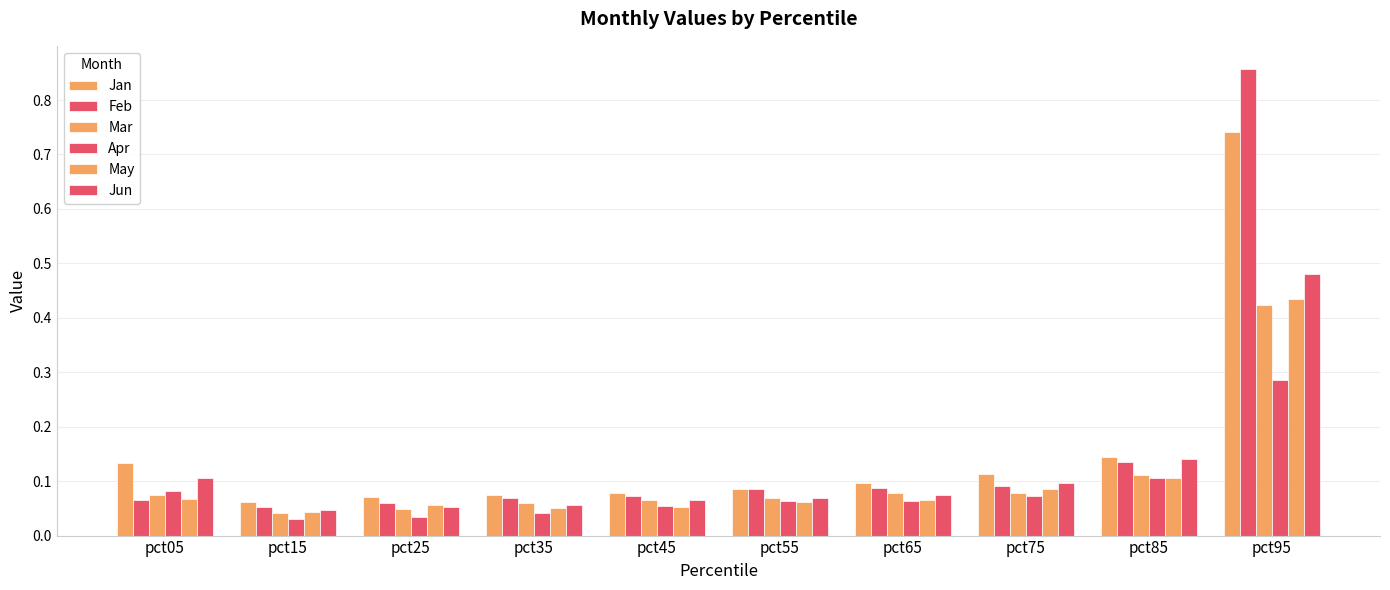

Count the number of categories in the chart.

10